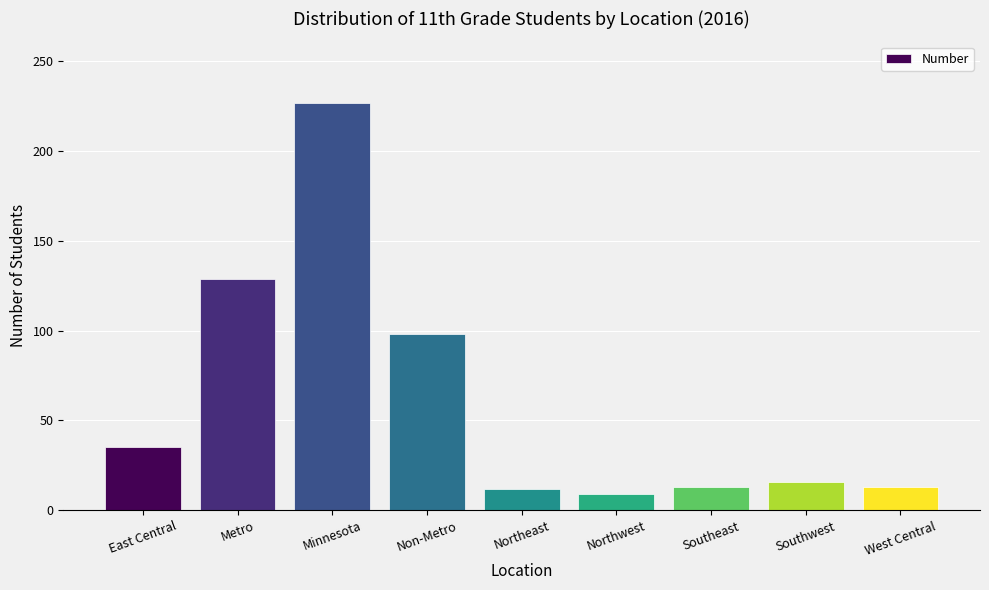

What is the label of the 7th bar from the left?

Southeast